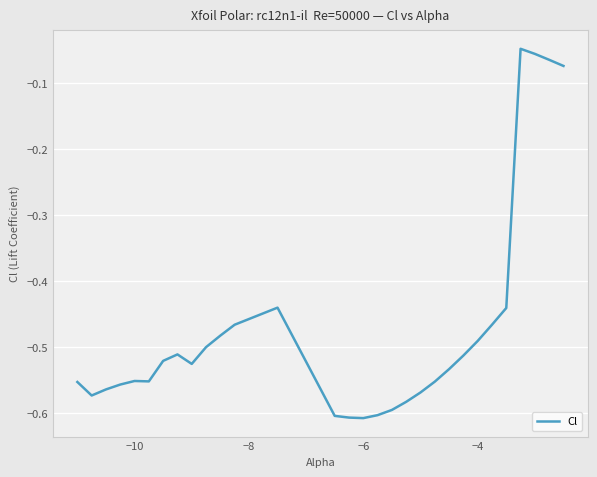

What is the difference between the maximum and minimum values?

0.6